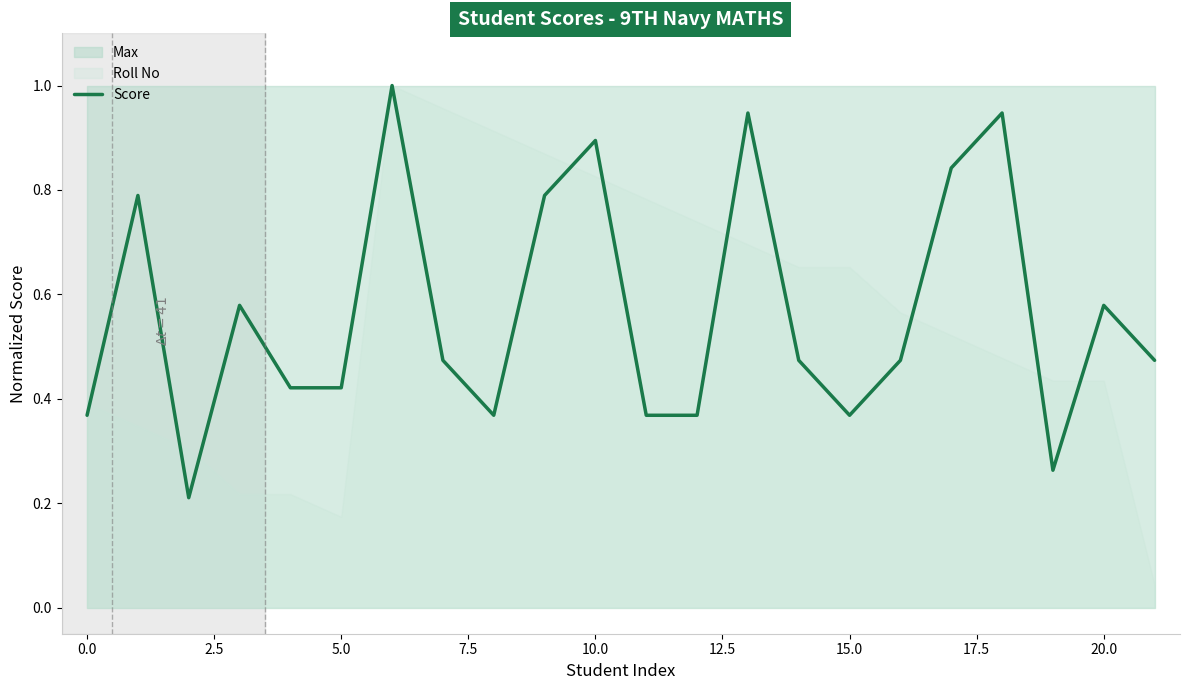

What is the difference between the values at 18 and 14?

0.5